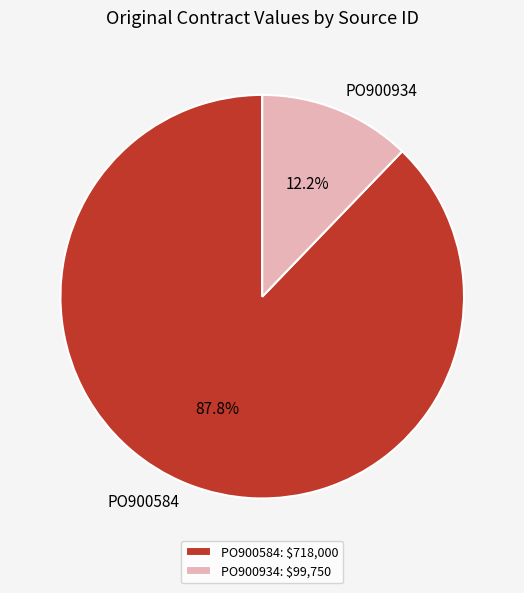

To the nearest percent, what is the difference between the PO900584 and PO900934 slice percentages?

76%